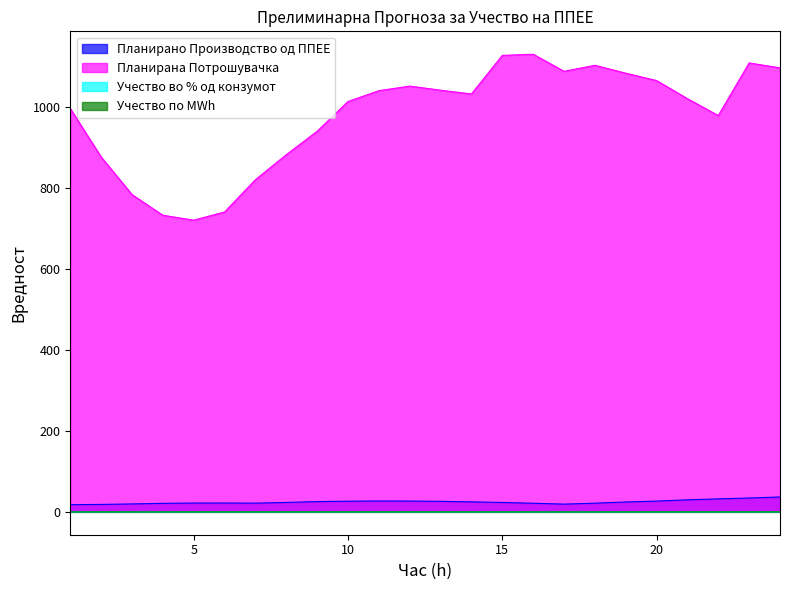

Rank the categories by Планирана Потрошувачка value from highest to lowest.

16, 15, 23, 18, 24, 17, 19, 20, 12, 13, 11, 14, 21, 10, 1, 22, 9, 8, 2, 7, 3, 6, 4, 5